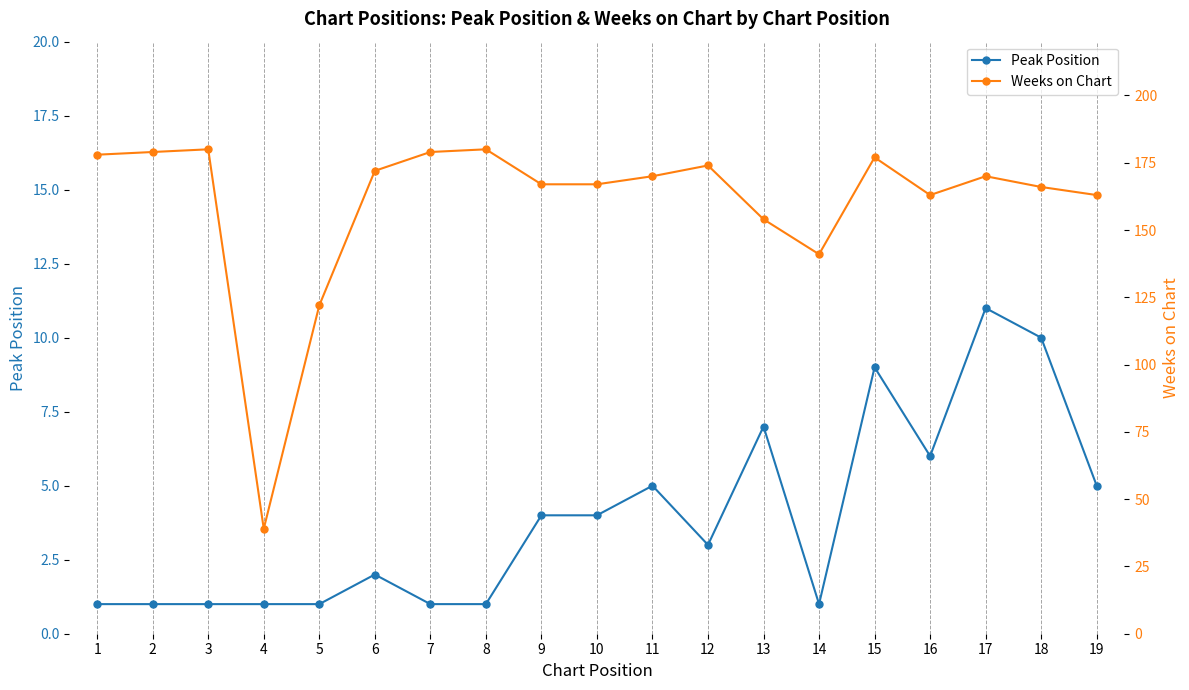

What is the sum of the Peak Position values at 6 and 8?

3